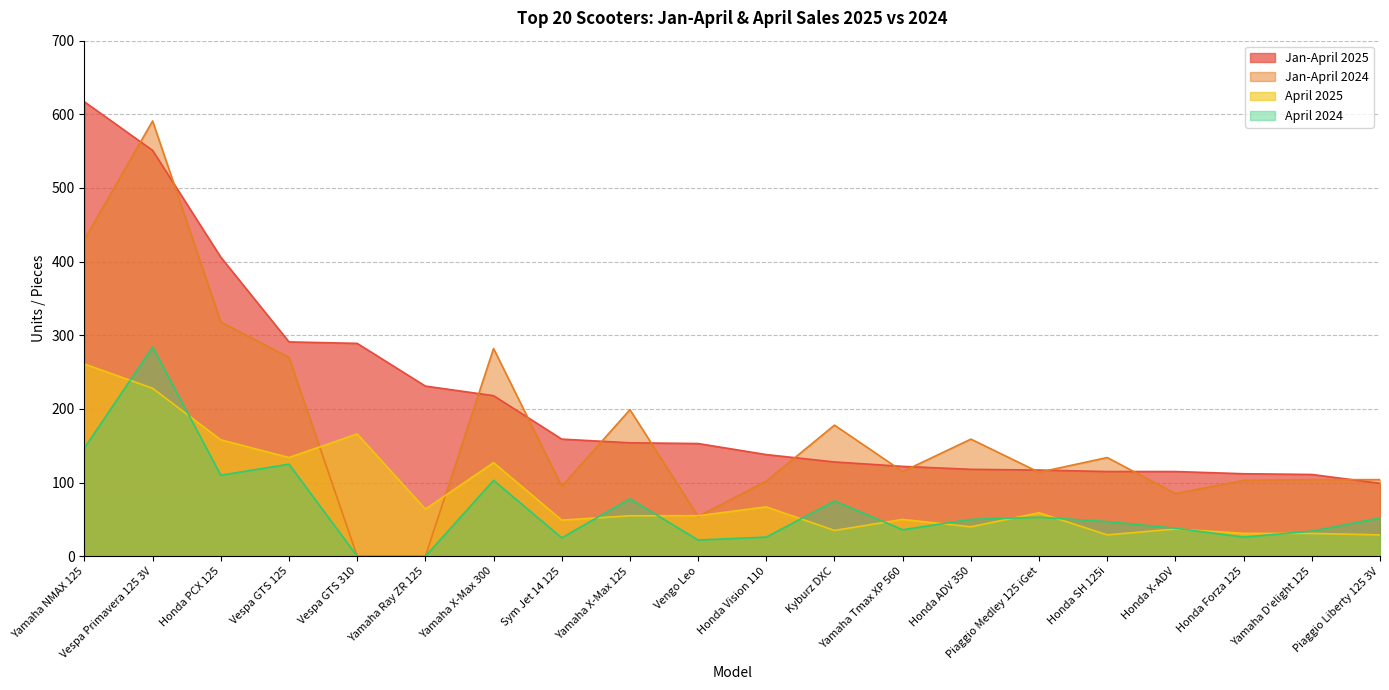

How many interior local valleys does the April 2024 series have?

5